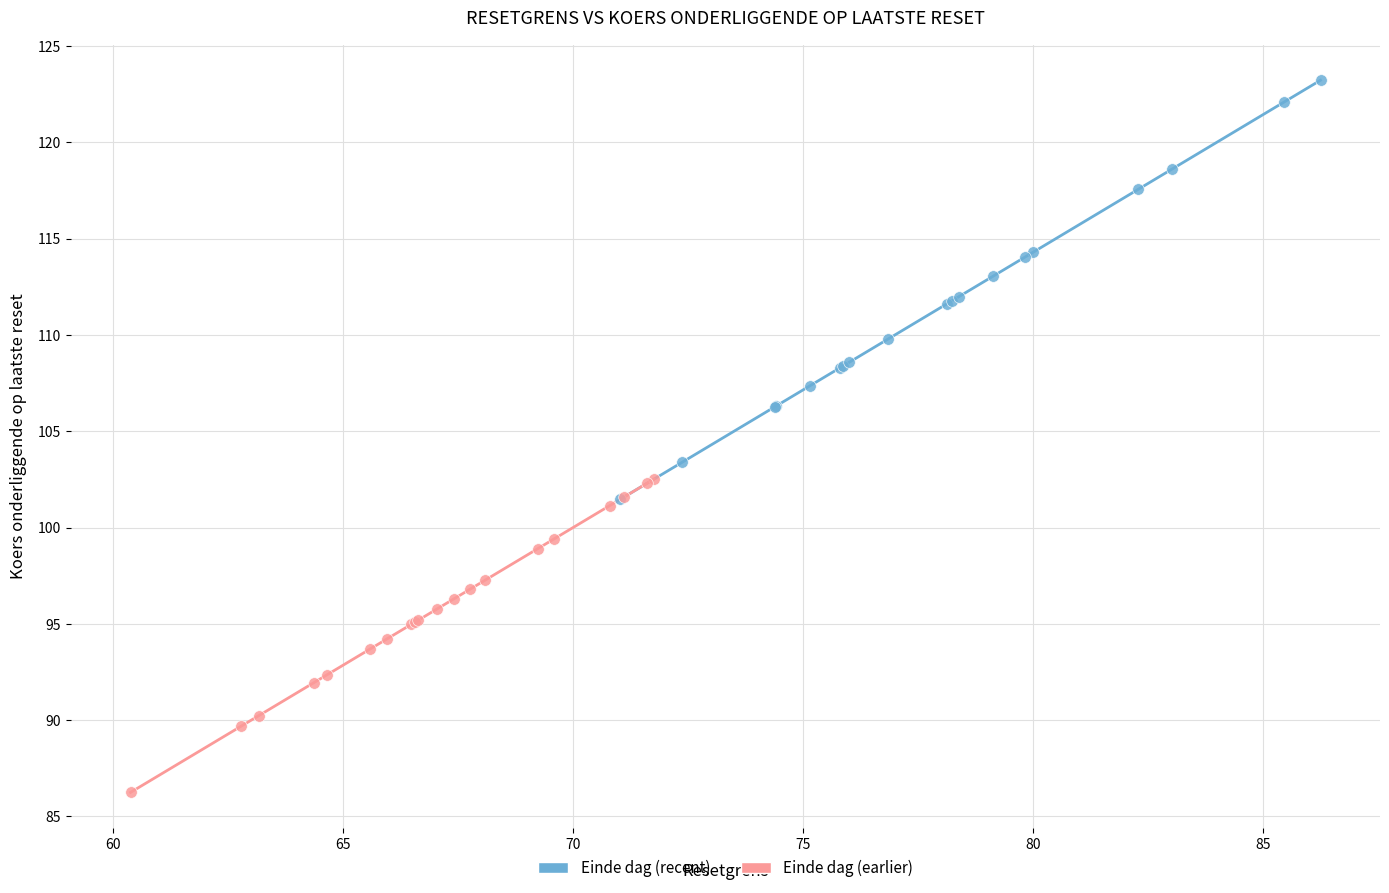

Which series reaches the maximum Y coordinate?

Einde dag (recent)